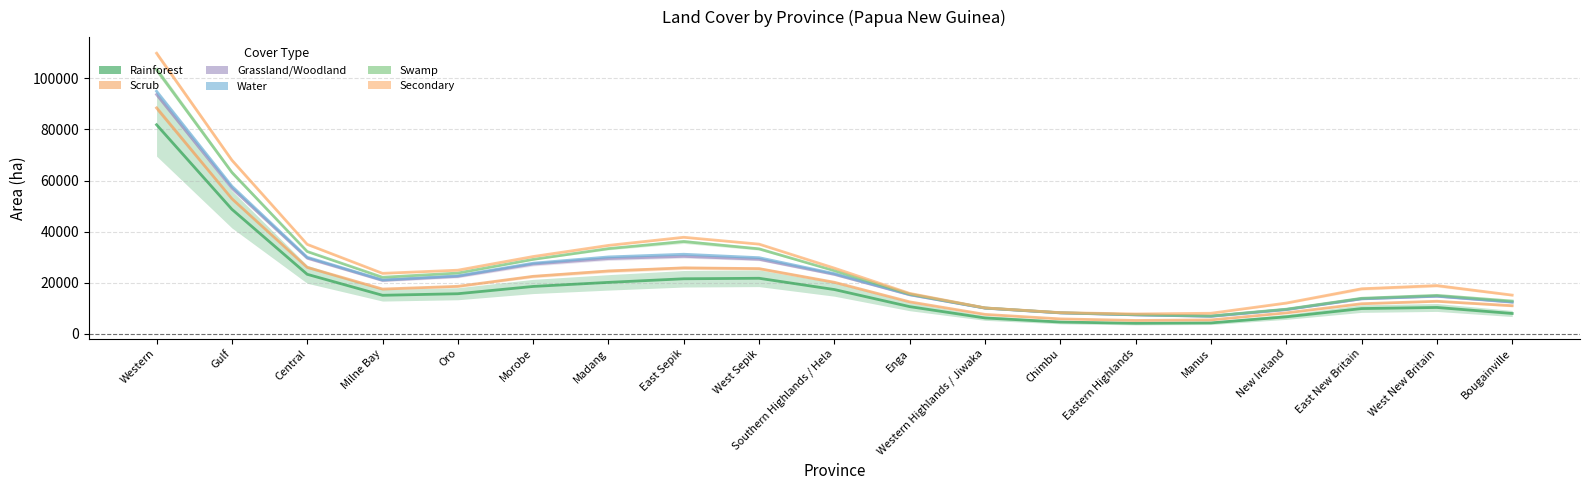

Reading right to left, list all the values displayed in this chart.

Rainforest: 7964.6	10317.8	9887.6	6660.4	4283.1	4131.9	4618.7	6212.7	10644.1	17328.8	21739.4	21545.8	20135.8	18541.0	15691.9	15083.0	23293.2	48746.6	81818.6
Scrub: 11012.8	12746.3	11780.6	8201.4	5444.7	5234.5	5844.3	7605.1	12510.8	20173.7	25523.0	25816.3	24597.8	22504.7	18593.1	17526.5	26009.4	52874.6	88395.4
Grassland/Woodland: 12377.1	14694.9	13679.3	9472.8	6854.4	7417.0	8197.5	10051.4	15285.7	23274.9	29181.8	30317.2	29456.9	27283.6	22487.9	20927.0	29643.1	56995.9	93646.6
Water: 12482.1	14792.0	13752.8	9518.2	6885.8	7451.0	8234.4	10098.3	15391.8	23561.5	29799.6	31144.4	30089.1	27642.4	22695.6	21097.1	29976.5	57775.6	94930.8
Swamp: 12824.8	15054.9	13909.6	9638.8	6990.1	7501.2	8246.1	10120.0	15593.2	24702.0	33264.6	36119.9	33358.1	29140.1	23785.5	22125.4	32216.8	63181.9	103413.0
Secondary: 15154.5	18878.7	17633.1	12045.7	8048.5	7778.0	8293.9	10146.4	15820.9	25708.0	35102.2	37785.5	34606.9	30248.8	24902.8	23669.0	35019.3	67954.1	109792.5